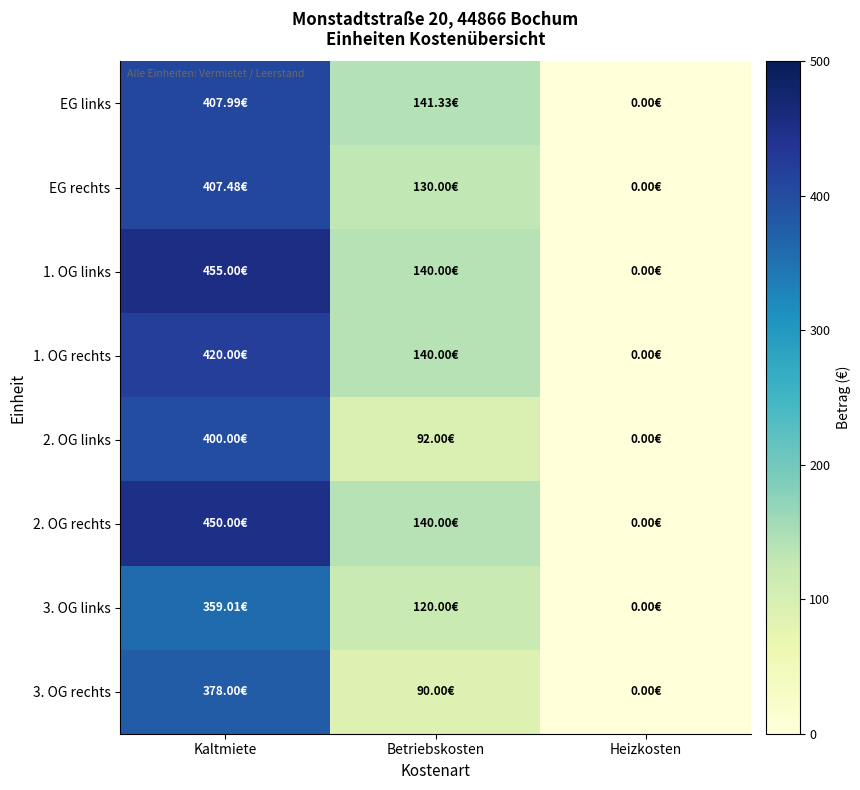

Which series has the largest range (max minus min)?

1. OG links